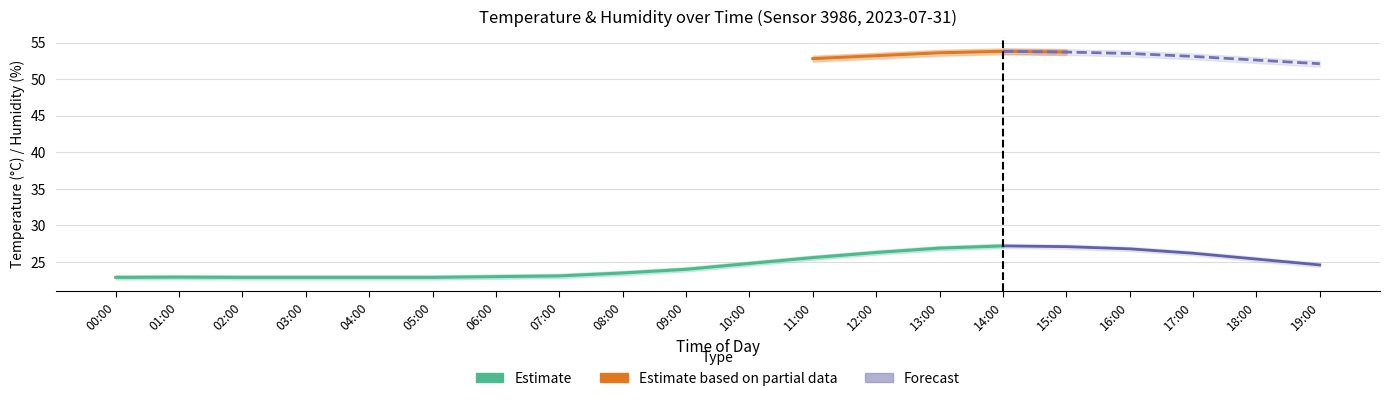

The value of humidity at 10:00 is 15.1. True or false?

False